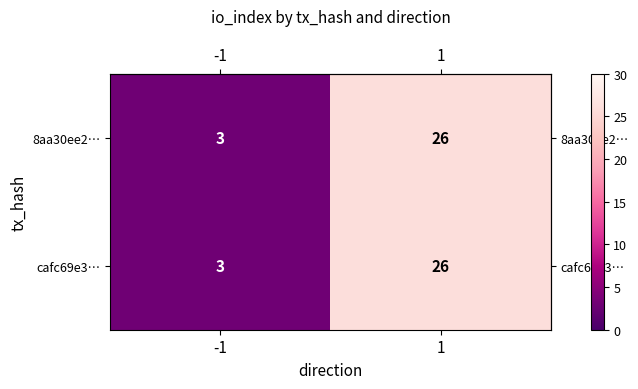

Reading left to right, what are all the values shown in this chart?

8aa30ee2…: -1=3	1=26
cafc69e3…: -1=3	1=26